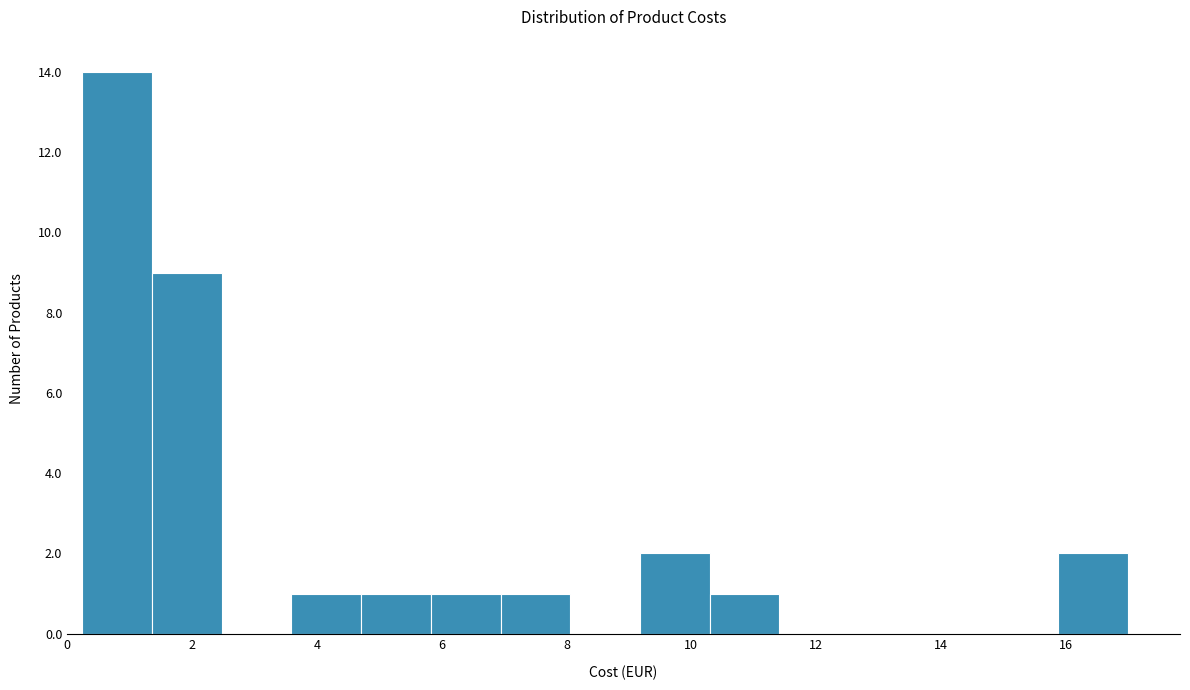

Reading left to right, list every bar in this chart as the range it spans on the x-axis followed by its height. Neither the bar edges nor the heights are printed on the chart, so give them approximately, as read against the axes.

0.2 to 1.4: 14
1.4 to 2.4: 9
2.4 to 3.6: 0
3.6 to 4.8: 1
4.8 to 5.8: 1
5.8 to 7.0: 1
7.0 to 8.0: 1
8.0 to 9.2: 0
9.2 to 10.2: 2
10.2 to 11.4: 1
11.4 to 12.6: 0
12.6 to 13.6: 0
13.6 to 14.8: 0
14.8 to 15.8: 0
15.8 to 17.0: 2